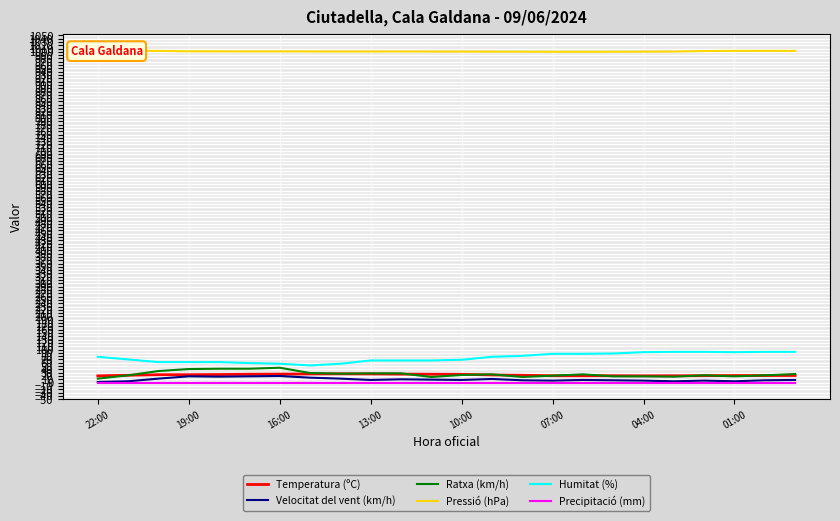

True or false: Velocitat del vent (km/h) and Temperatura (ºC) intersect in this chart.

False